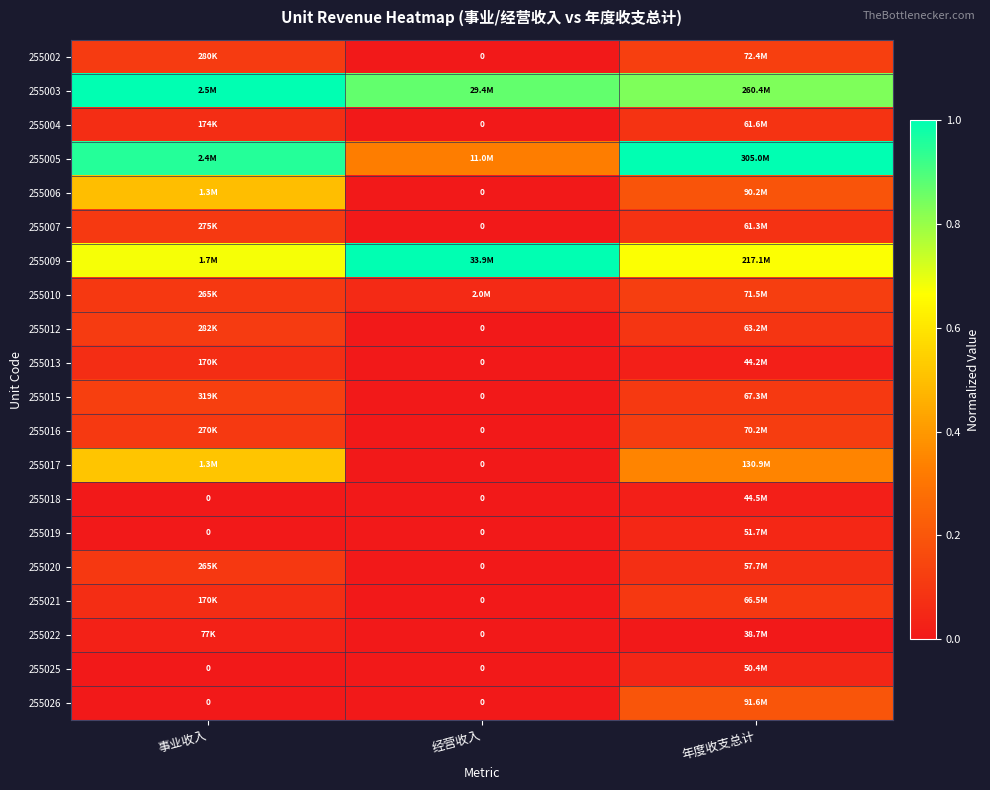

Is the value of 255018 at 年度收支总计 greater than the value of 255017 at 经营收入?

Yes